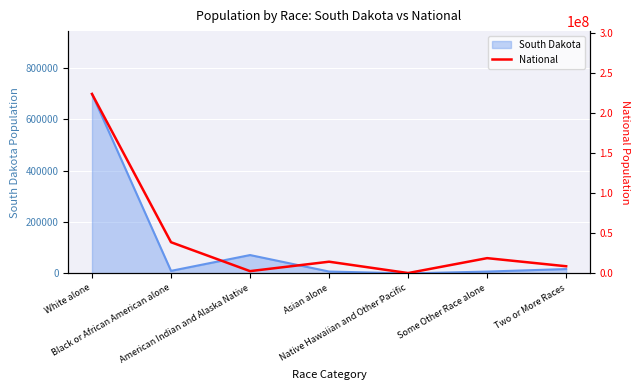

At which label is the value closest to 112046639?

Black or African American alone